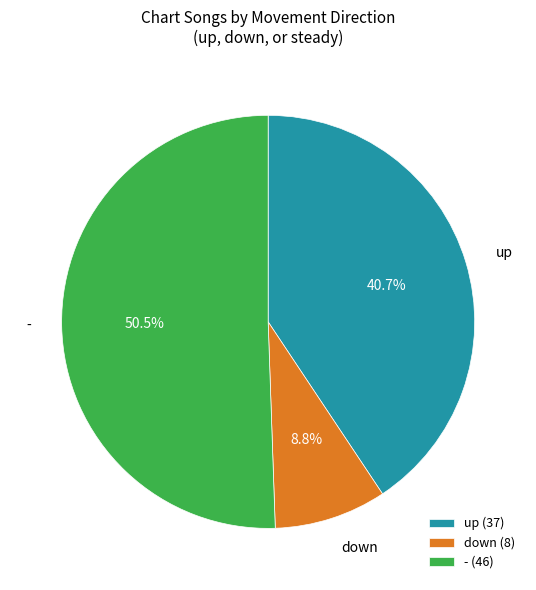

Rank the categories by value from lowest to highest.

down, up, -